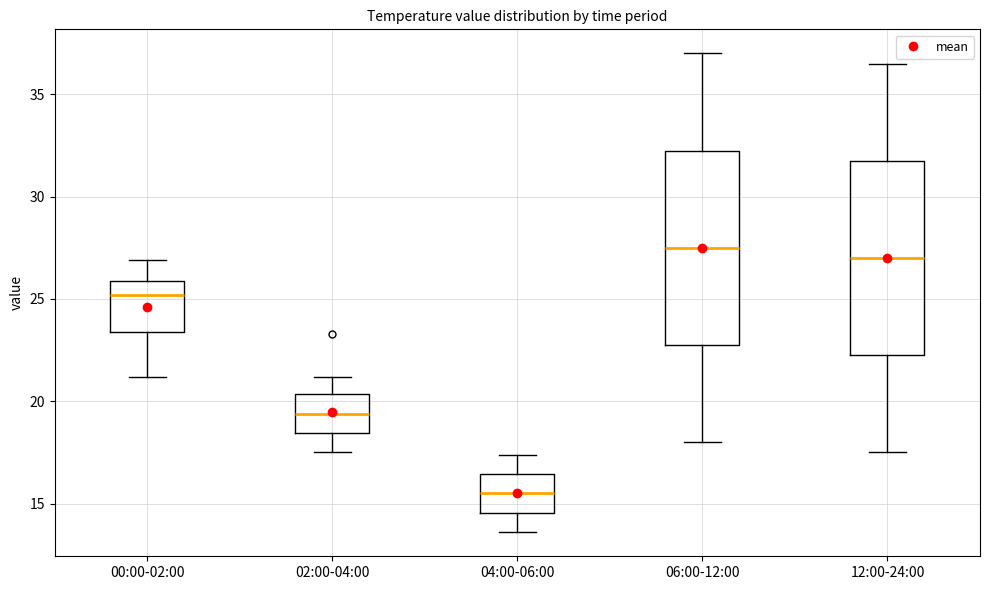

Reading left to right, read every box against the y-axis: the position of its median line, the range the box covers, and the ends of its whiskers. The values are not printed on the chart, so give them approximately, as read against the axis.

00:00-02:00: median 25.0, box 23.5 to 26.0, whiskers 21.0 to 27.0
02:00-04:00: median 19.5, box 18.5 to 20.5, whiskers 17.5 to 21.0
04:00-06:00: median 15.5, box 14.5 to 16.5, whiskers 13.5 to 17.5
06:00-12:00: median 27.5, box 23.0 to 32.5, whiskers 18.0 to 37.0
12:00-24:00: median 27.0, box 22.5 to 32.0, whiskers 17.5 to 36.5